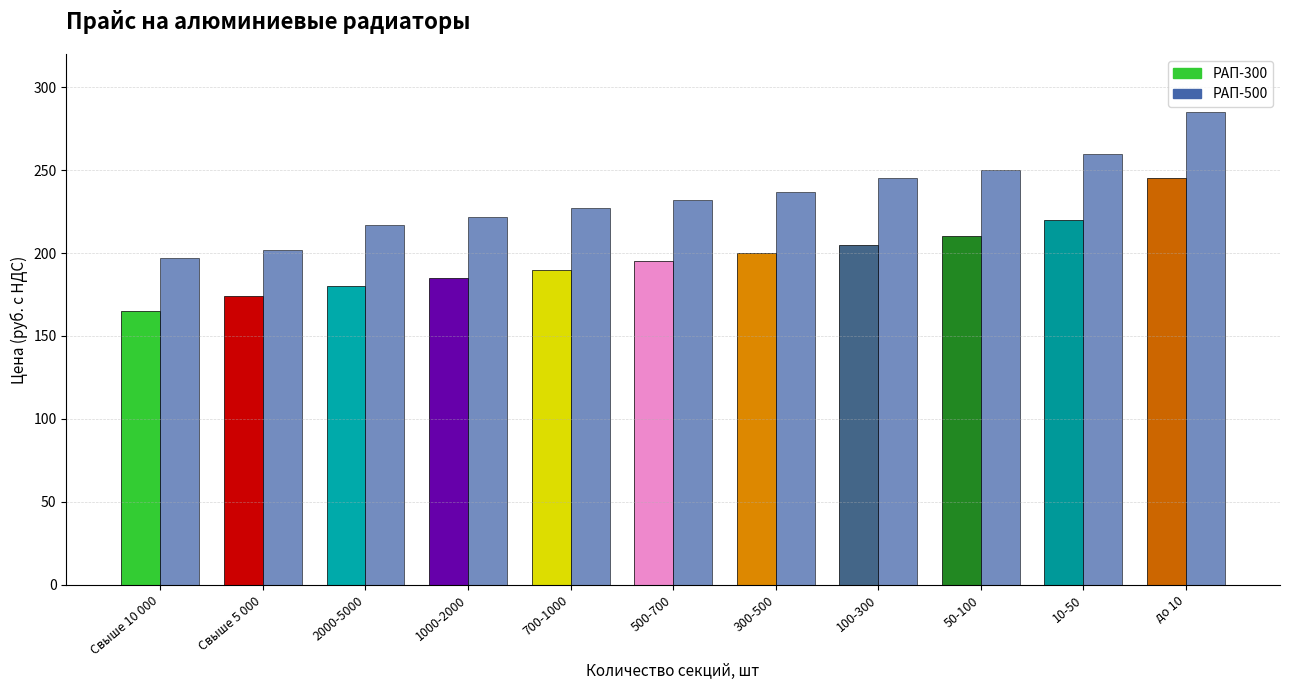

What value does the РАП-300 series have at 10-50?

220